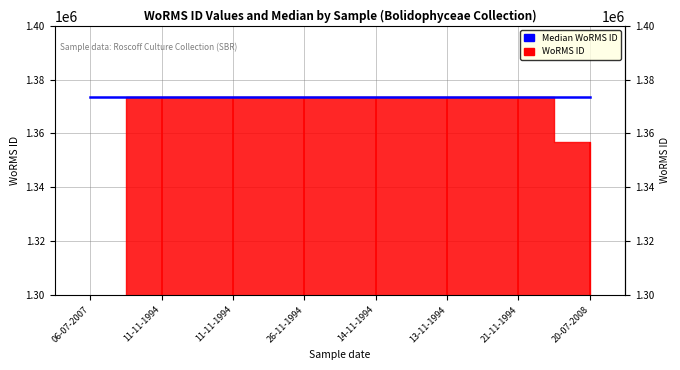

What is the difference between the second highest and second lowest values?

16602